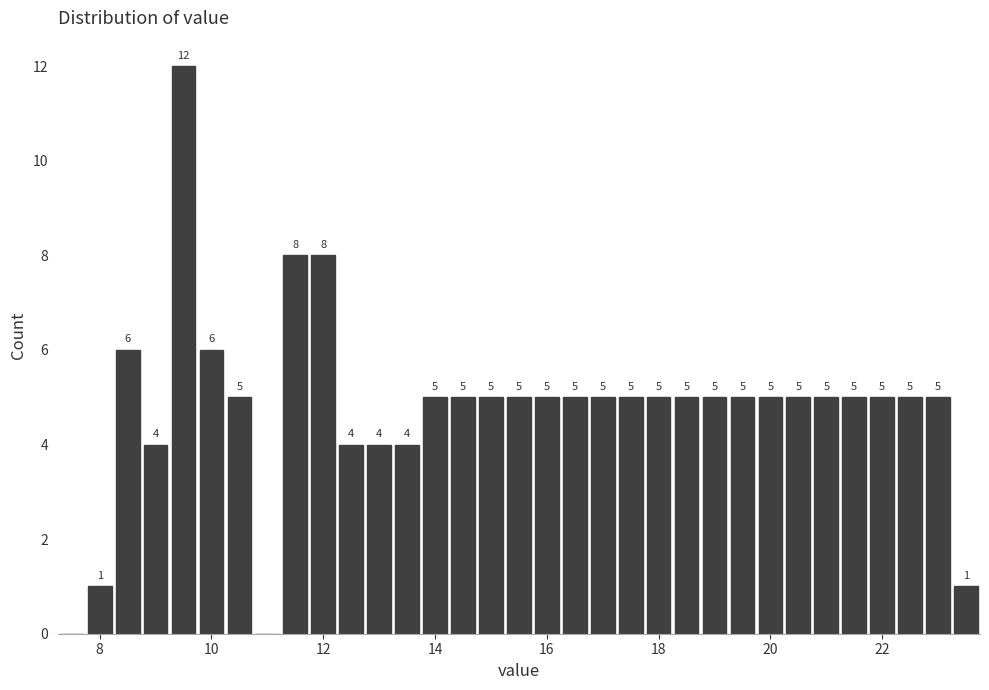

Read against the x-axis, roughly where is the centre of the tallest bar?

9.6